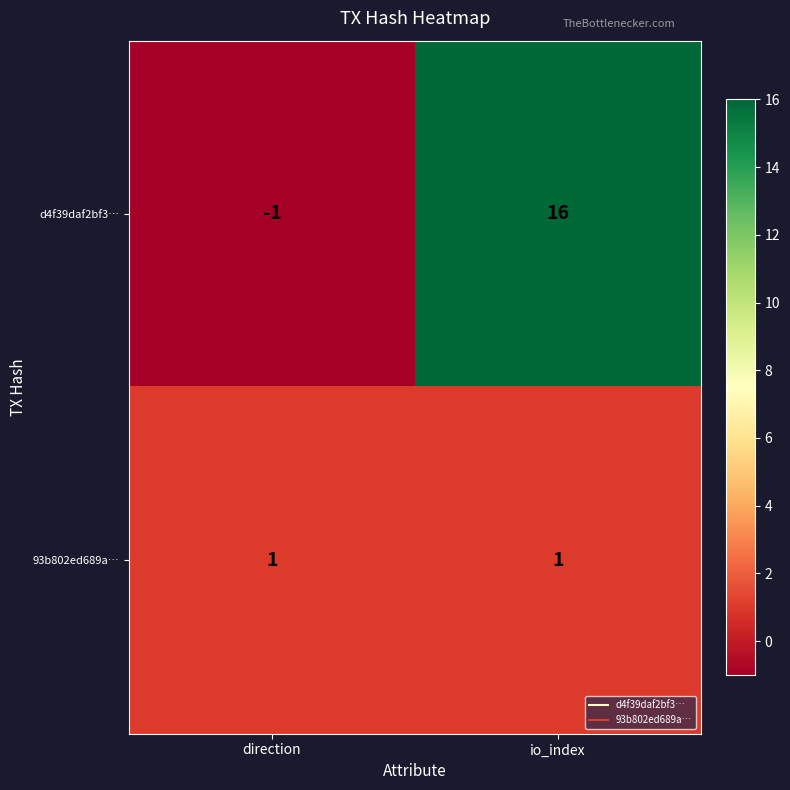

The 93b802ed689a… series shows 1 at direction. True or false?

True